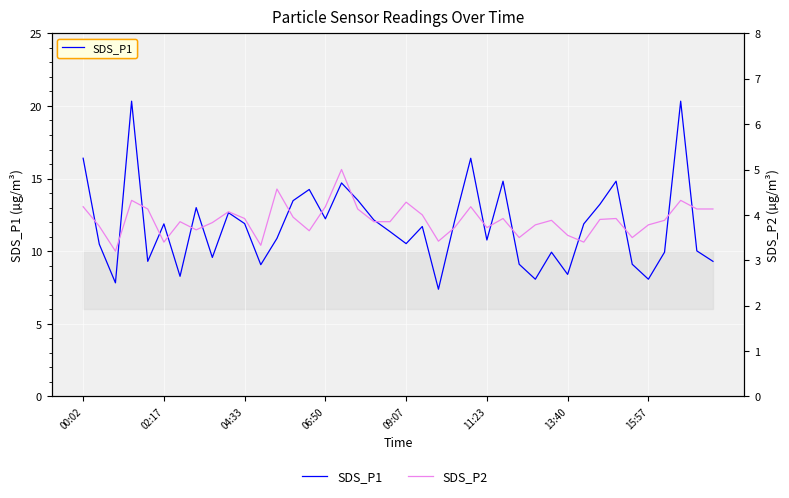

True or false: SDS_P1 has more than 2 interior local peaks.

True